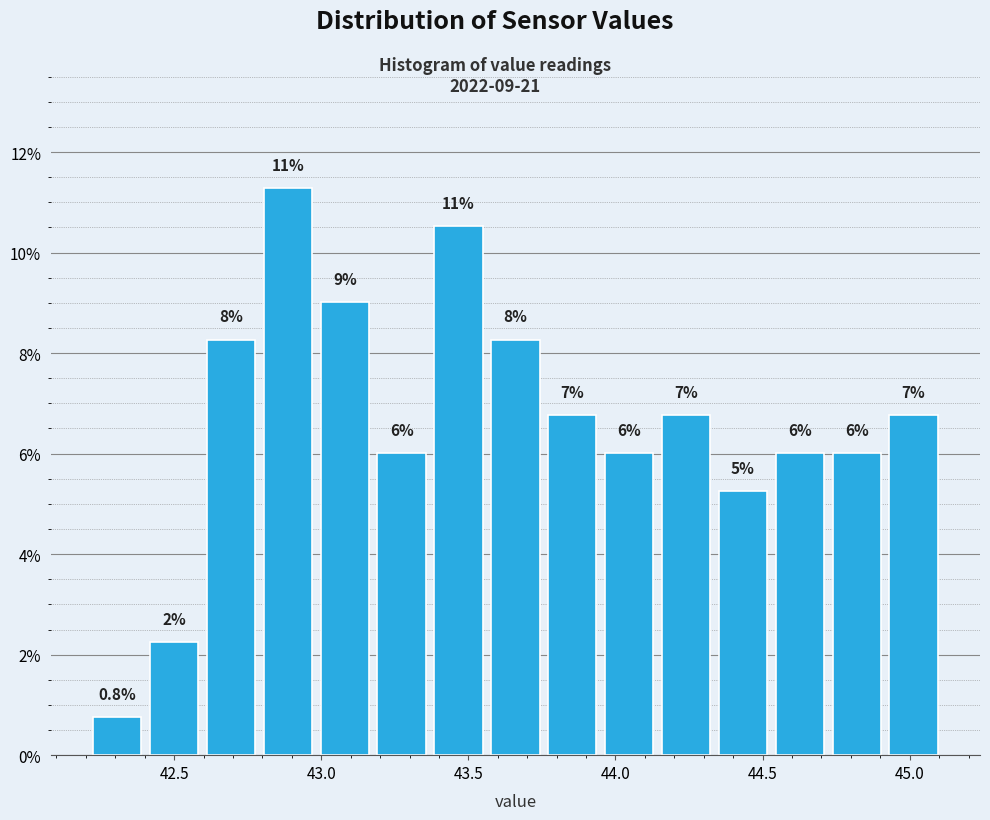

Around what value on the x-axis is the tallest bar? Give the approximate position of its centre, as read against the axis.

42.90